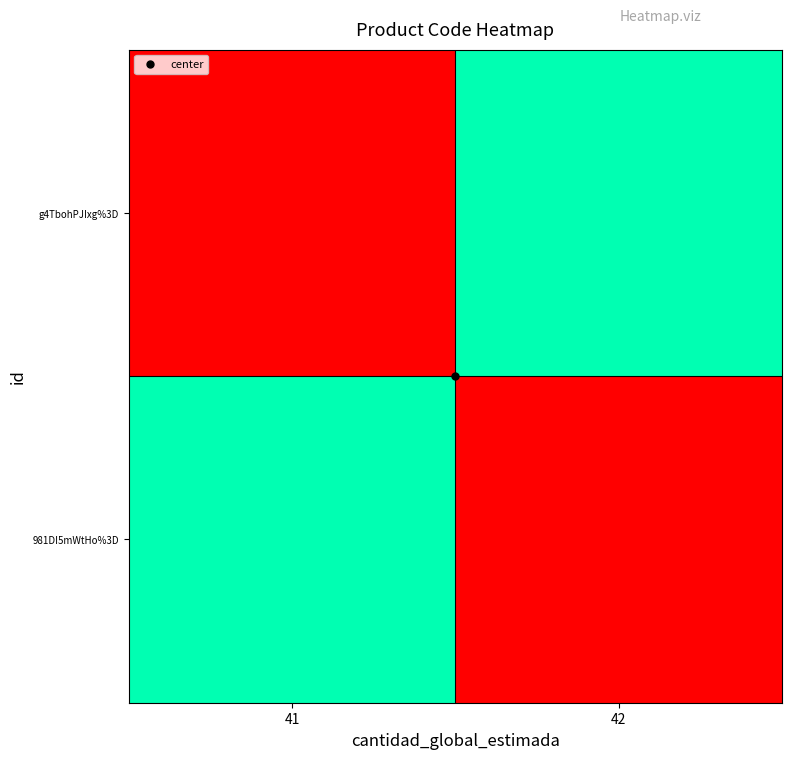

Which series has the largest total across all categories?

981DI5mWtHo%3D